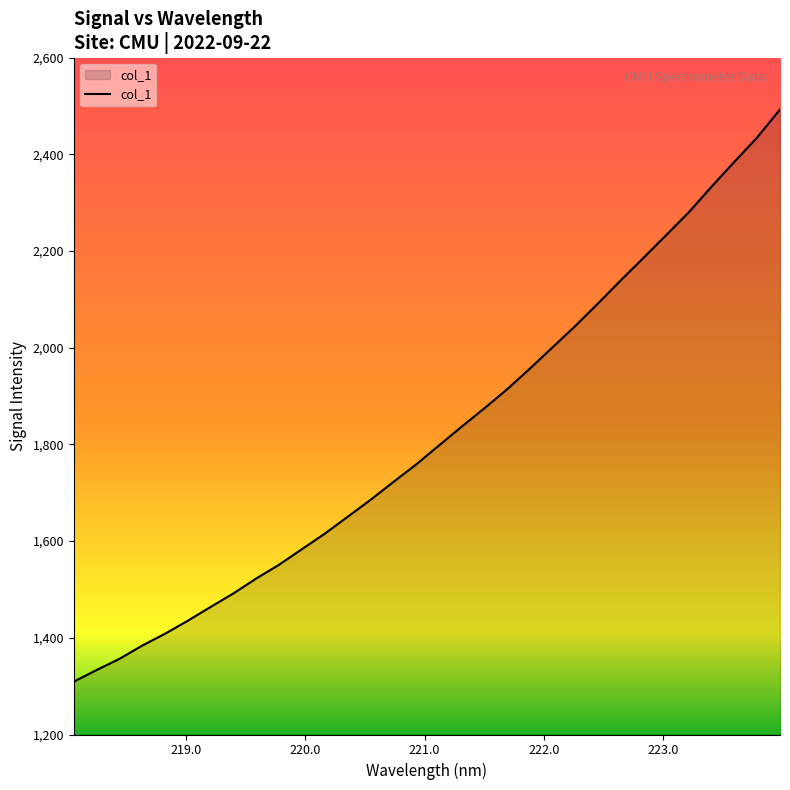

What is the difference between the maximum and minimum values?

1183.6